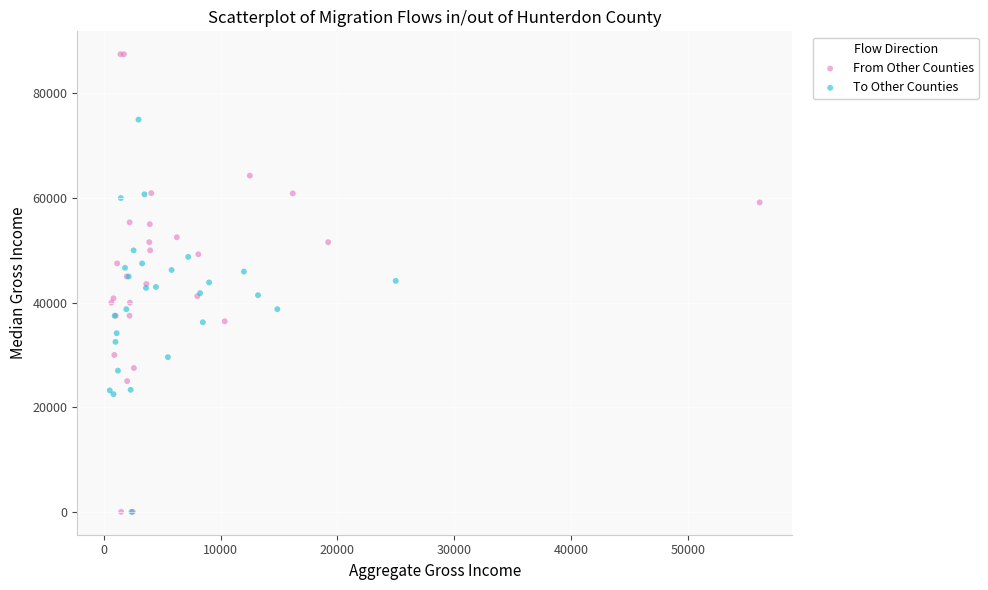

Which series reaches the maximum Y coordinate?

From Other Counties